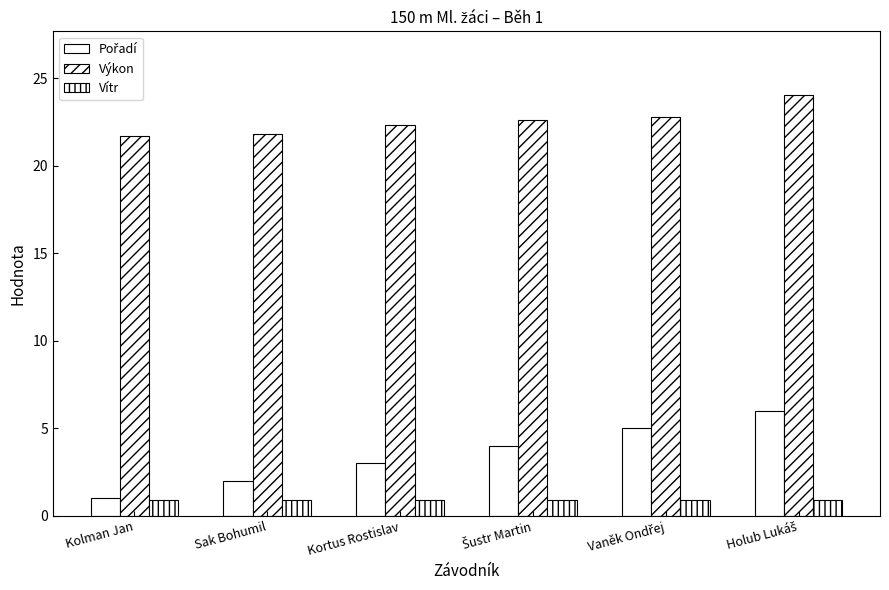

Rank the categories by Vítr value from lowest to highest.

Kolman Jan, Sak Bohumil, Kortus Rostislav, Šustr Martin, Vaněk Ondřej, Holub Lukáš